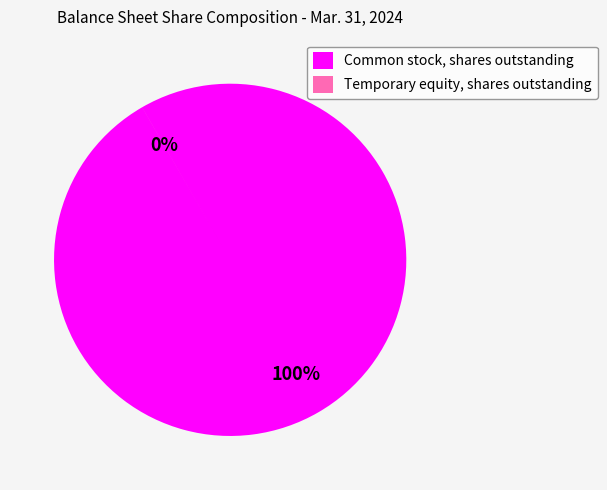

Which slice is the largest?

Common stock, shares outstanding